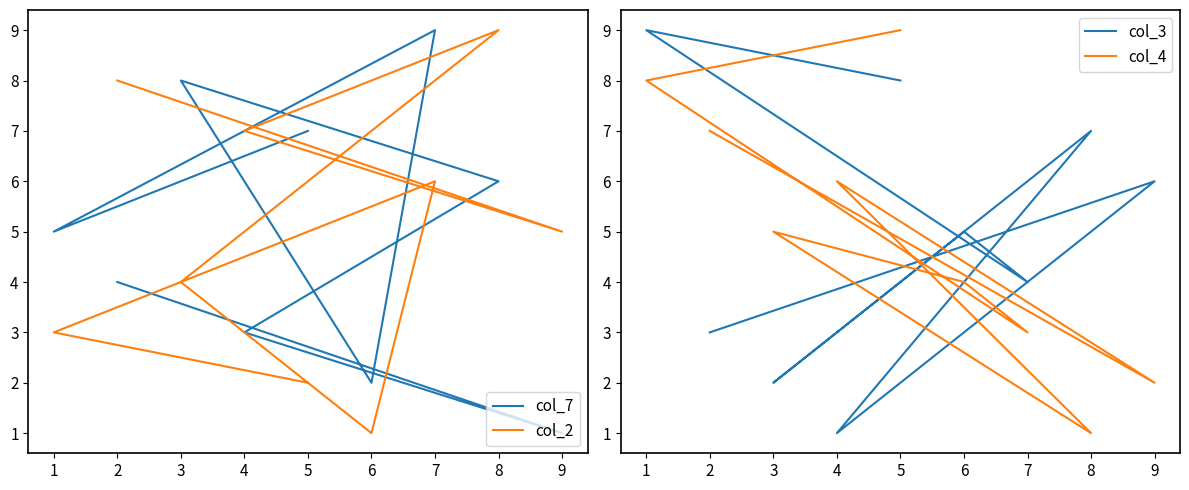

What is the lowest value of the col_7 series?

1